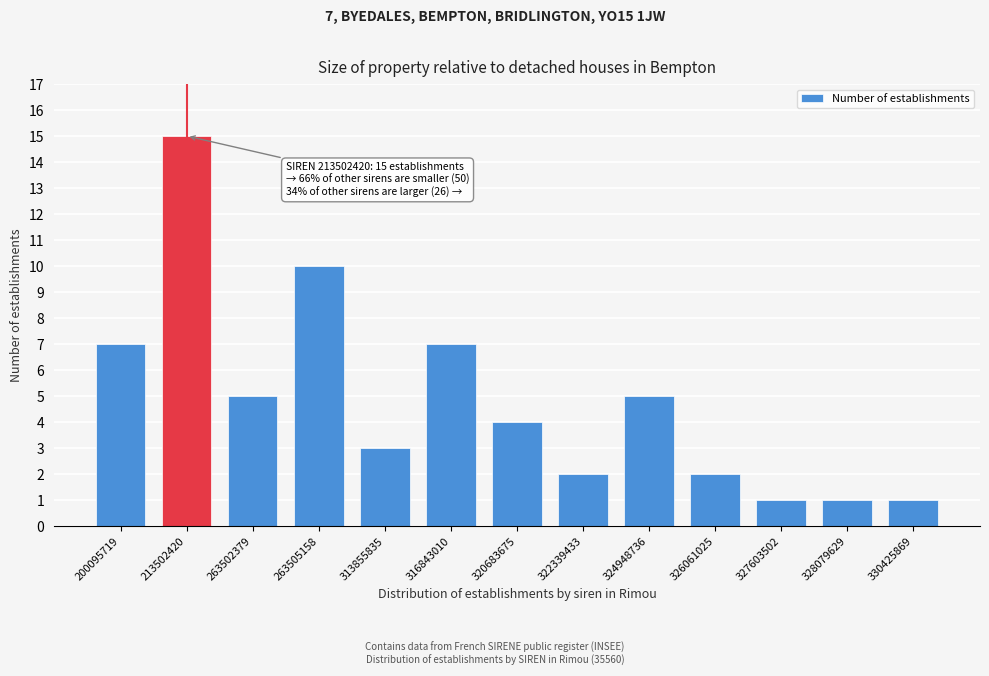

Reading left to right, list all the values displayed in this chart.

200095719=7	213502420=15	263502379=5	263505158=10	313855835=3	316843010=7	320683675=4	322339433=2	324948736=5	326061025=2	327603502=1	328079629=1	330425869=1